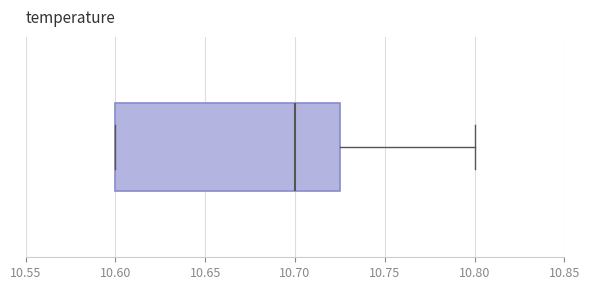

Where does the right whisker of the box end on the x-axis? The values are not printed on the chart, so give them approximately, as read against the axis.

10.800